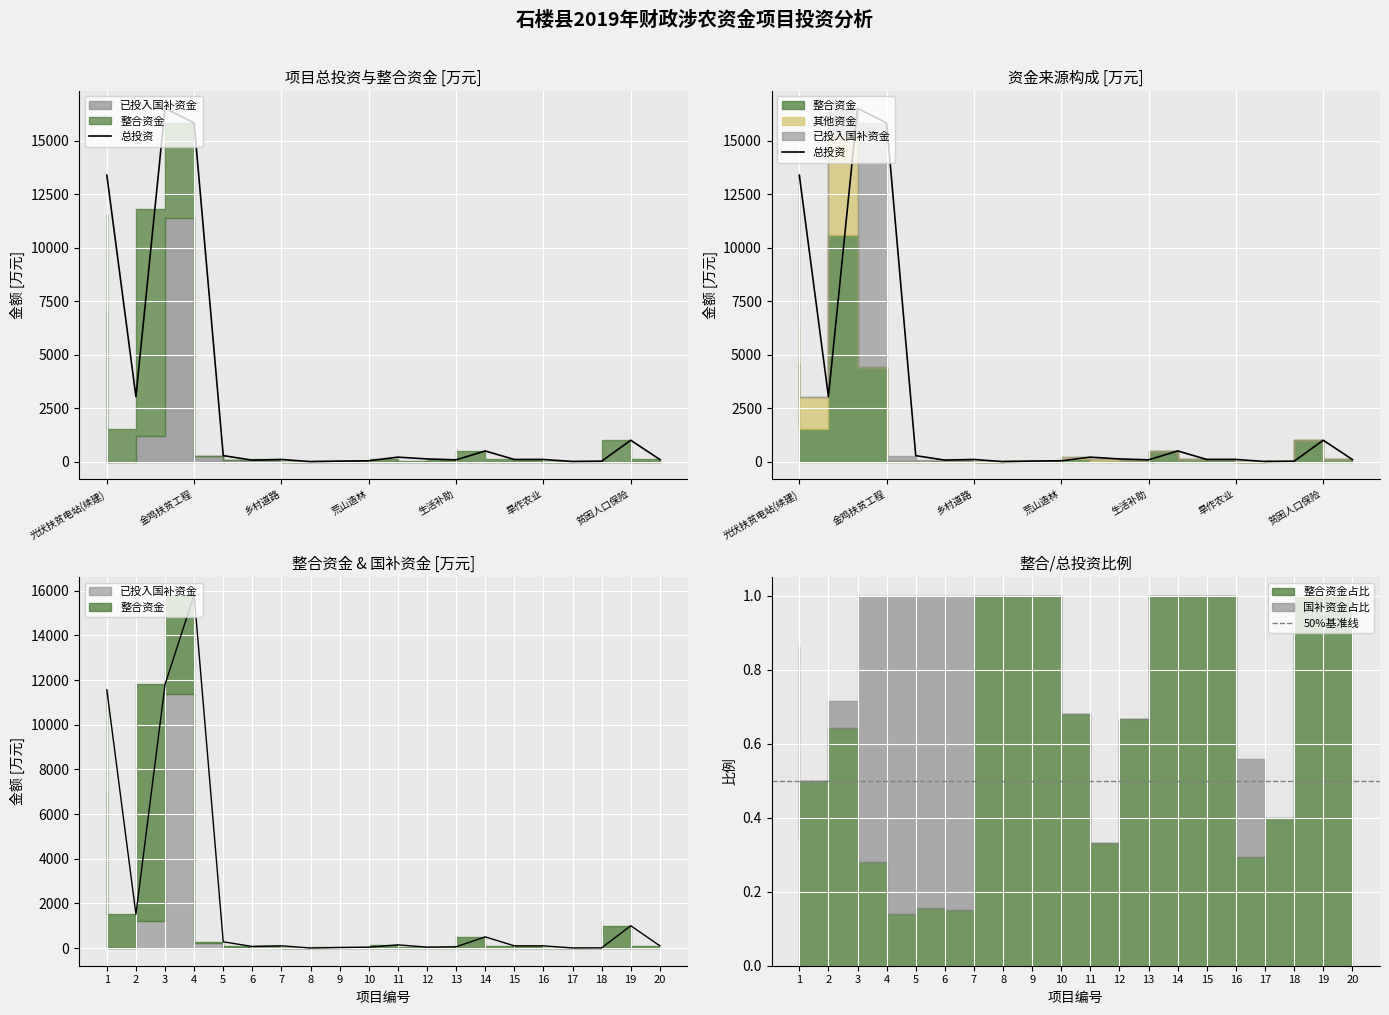

Between 8 and 6, which is larger?

6